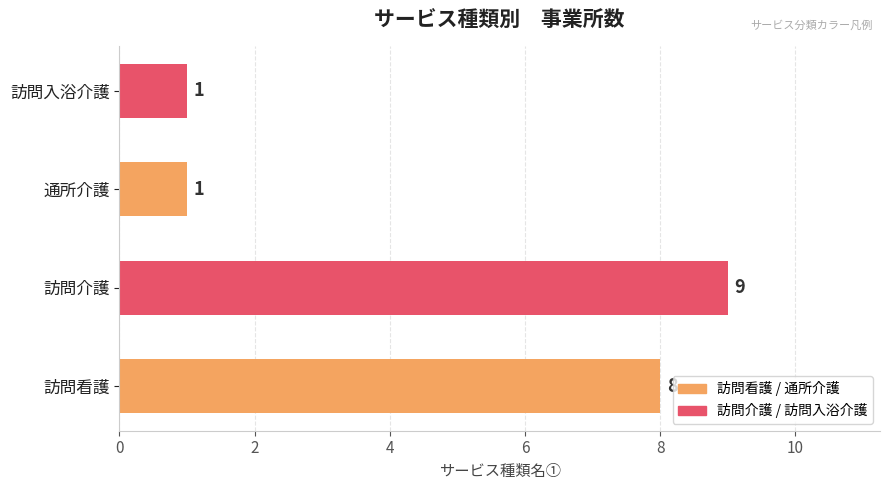

What is the greatest value displayed?

9